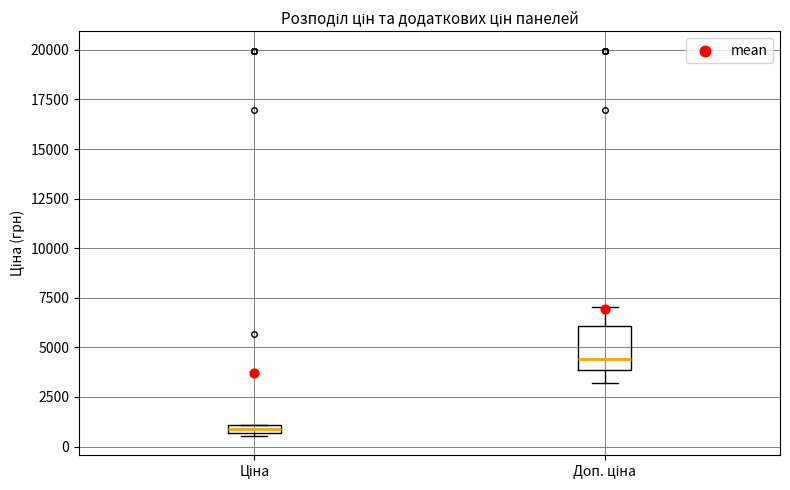

Where does the upper whisker of the box for Доп. ціна end on the y-axis? The values are not printed on the chart, so give them approximately, as read against the axis.

7000